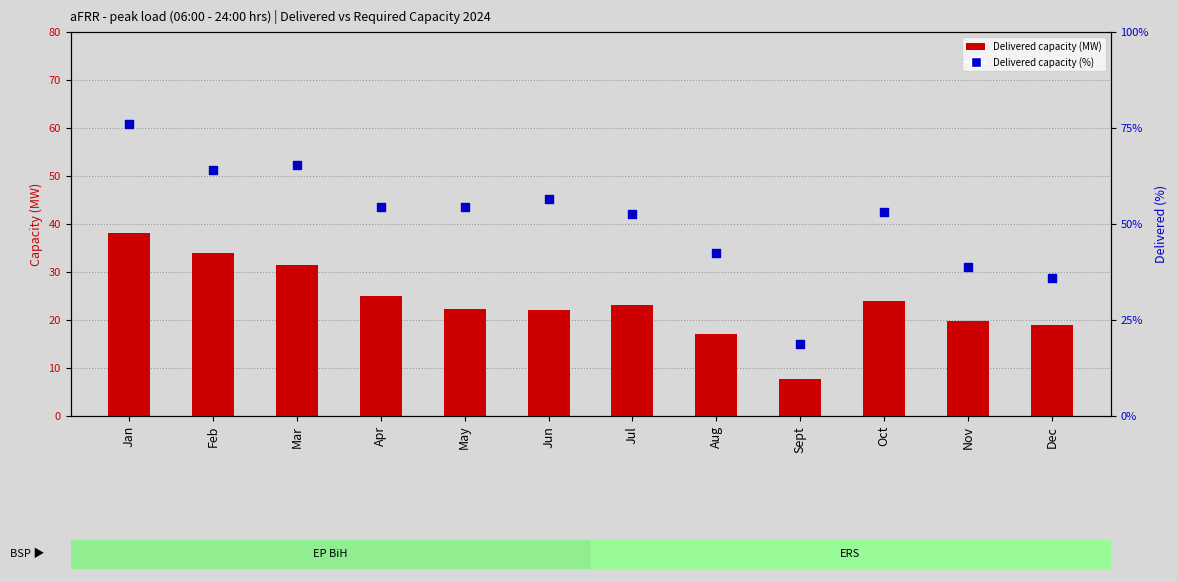

Which series has the widest spread of Y values?

Delivered capacity (%)